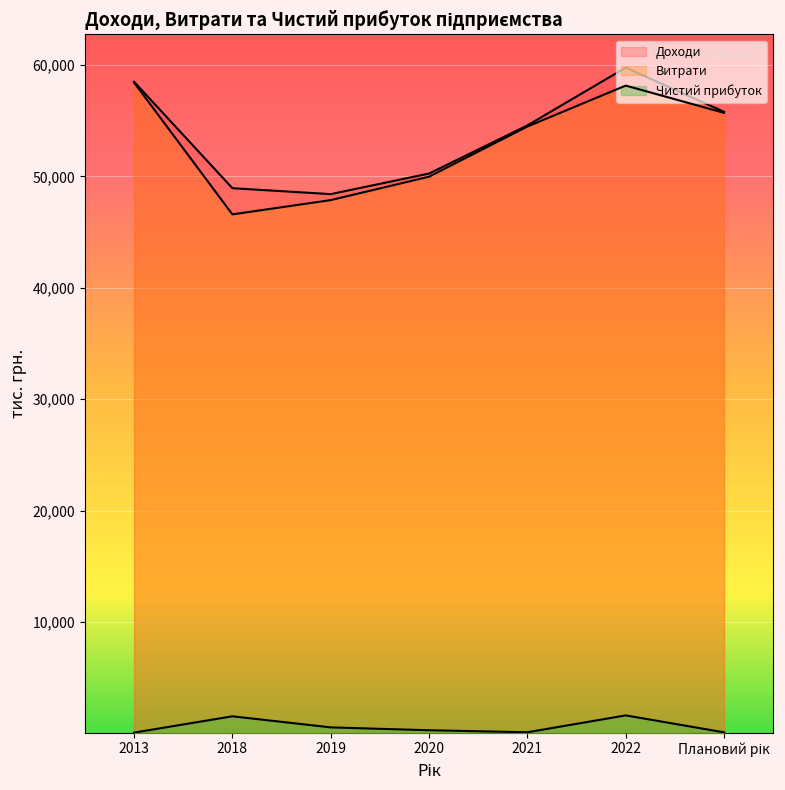

What are all the series names shown in the legend?

Доходи, Витрати, Чистий прибуток